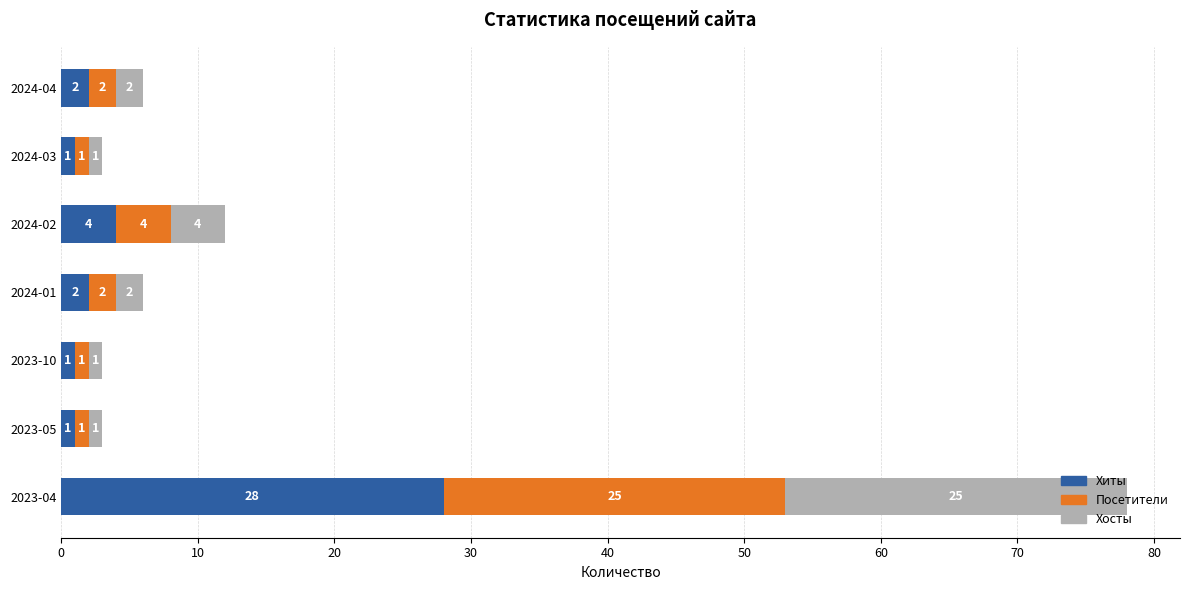

What is the total value across all series at 2023-05?

3